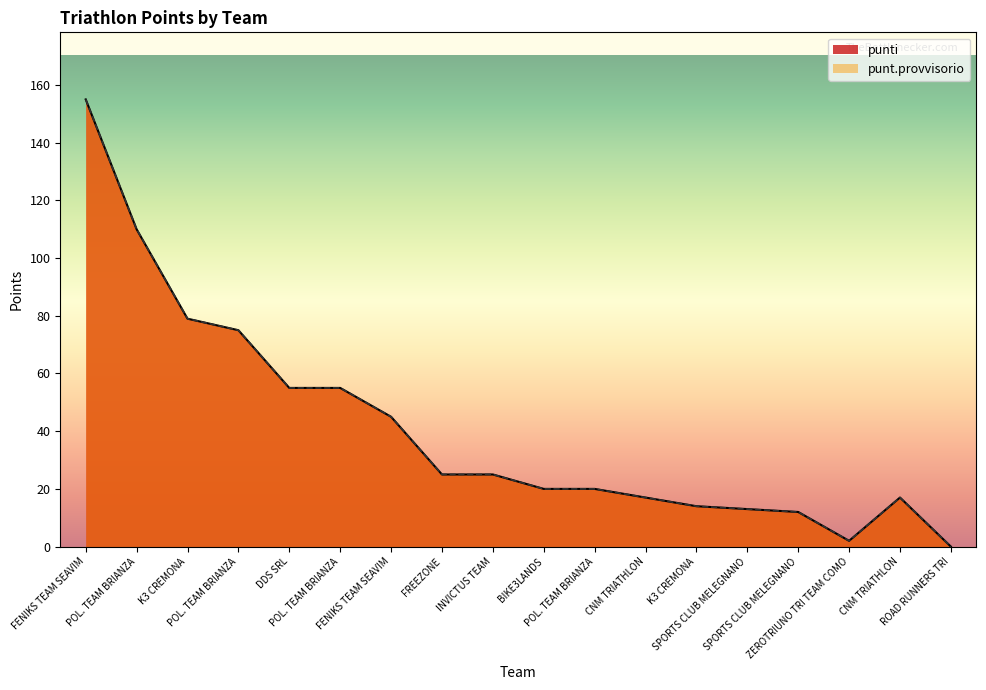

What is the label of the 12th point from the right?

FENIKS TEAM SEAVIM